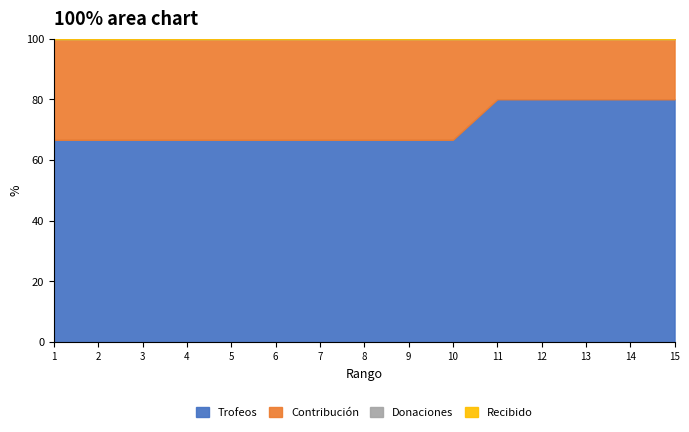

Reading left to right, transcribe all the data shown in this chart.

Trofeos: 1=7109	2=6601	3=5699	4=4855	5=4076	6=4600	7=4351	8=4040	9=4156	10=4093	11=4002	12=4001	13=4006	14=4001	15=3357
Contribución: 1=3554	2=3300	3=2849	4=2427	5=2038	6=2300	7=2175	8=2020	9=2078	10=2046	11=1000	12=1000	13=1001	14=1000	15=839
Donaciones: 1=0	2=0	3=0	4=0	5=0	6=0	7=0	8=0	9=0	10=0	11=0	12=0	13=0	14=0	15=0
Recibido: 1=0	2=0	3=0	4=0	5=0	6=0	7=0	8=0	9=0	10=0	11=0	12=0	13=0	14=0	15=0